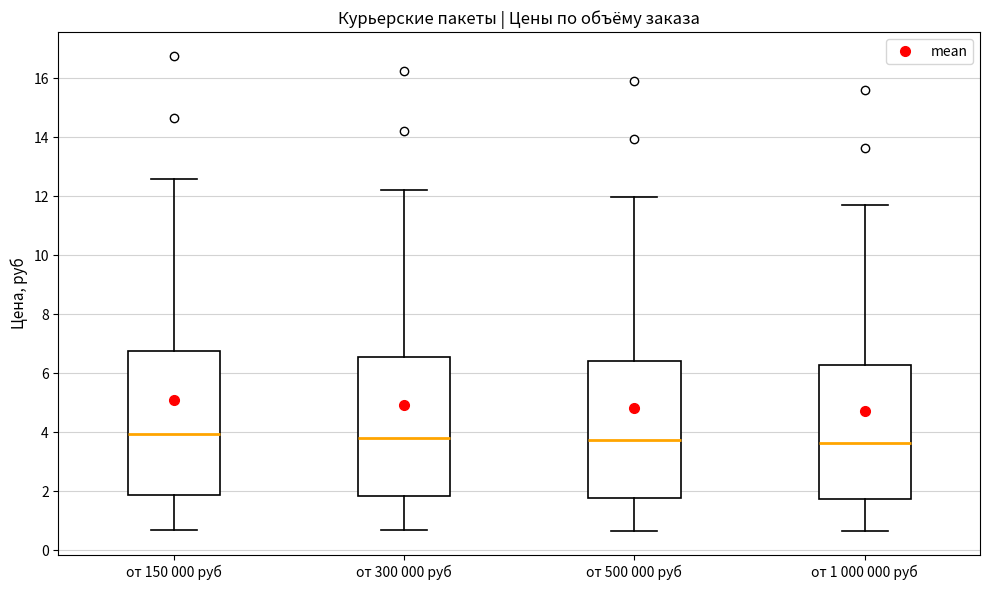

Reading left to right, transcribe this box plot: for each box, give where its median line is, the range the box spans, and where its two whiskers end, as read against the y-axis. The values are not printed on the chart, so give them approximately, as read against the axis.

от 150 000 руб: median 4.0, box 1.8 to 6.8, whiskers 0.8 to 12.6
от 300 000 руб: median 3.8, box 1.8 to 6.6, whiskers 0.6 to 12.2
от 500 000 руб: median 3.8, box 1.8 to 6.4, whiskers 0.6 to 12.0
от 1 000 000 руб: median 3.6, box 1.8 to 6.2, whiskers 0.6 to 11.8